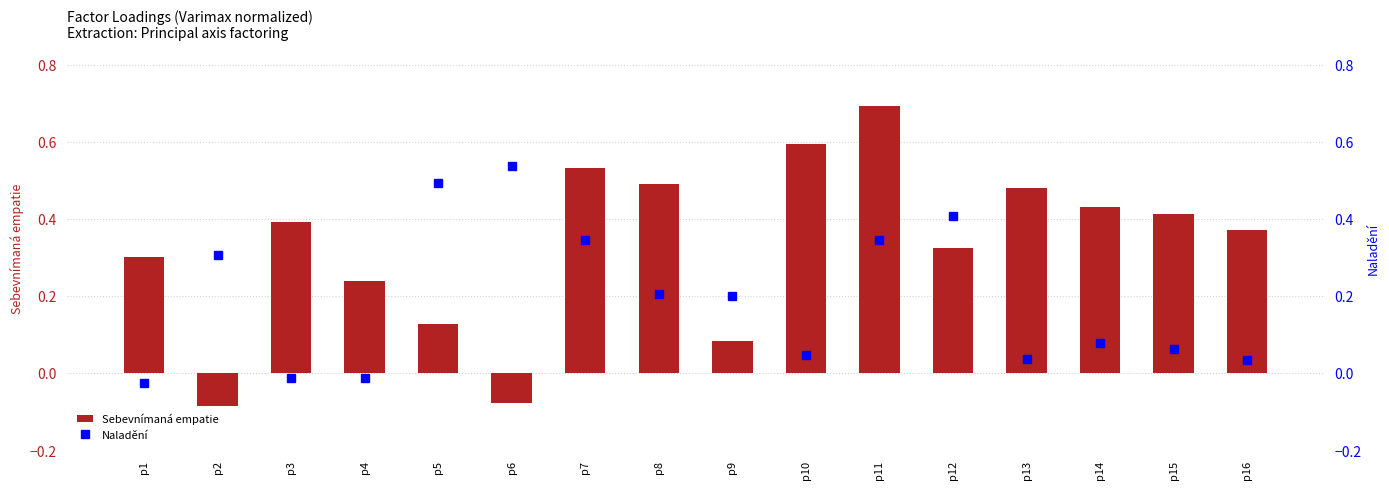

True or false: Sebevnímaná empatie has a value of 0.7 at p14.

False